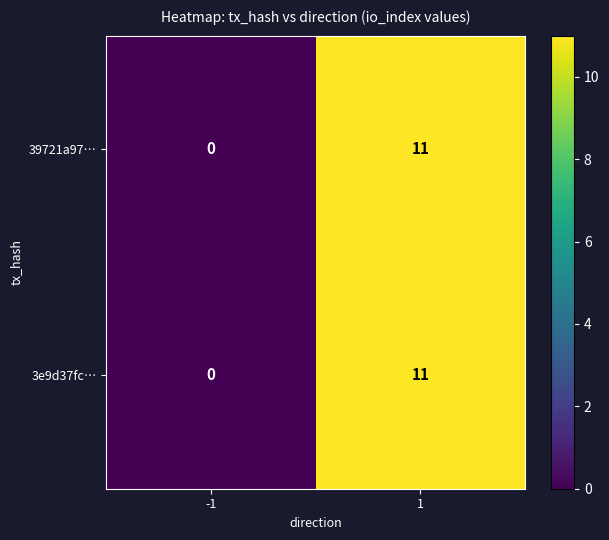

Is it true that 3e9d37fc… equals 7 at -1?

False